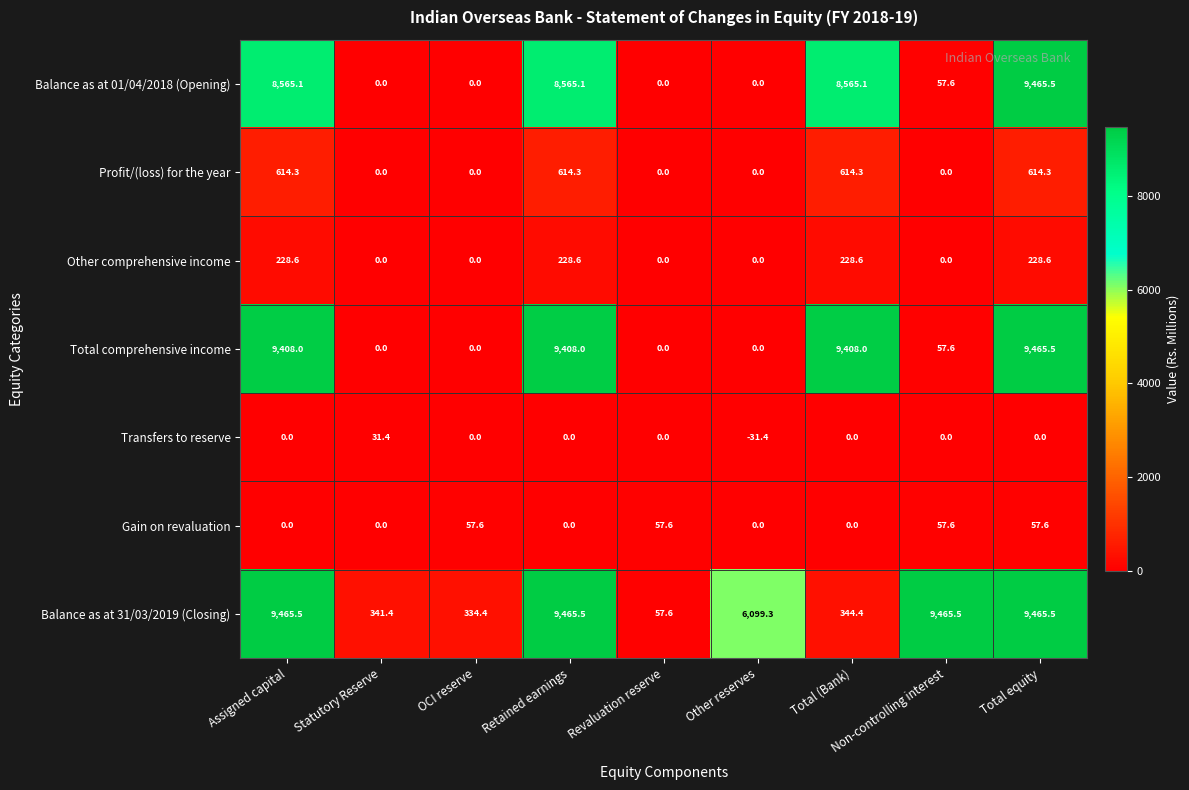

What is the average value of the Balance as at 31/03/2019 (Closing) series?

5004.3